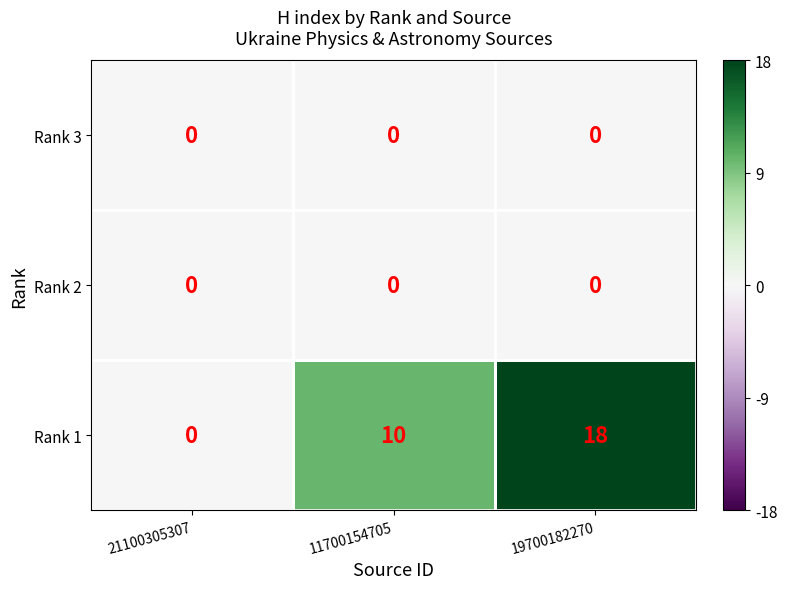

Which series has the widest spread of values?

Rank 1